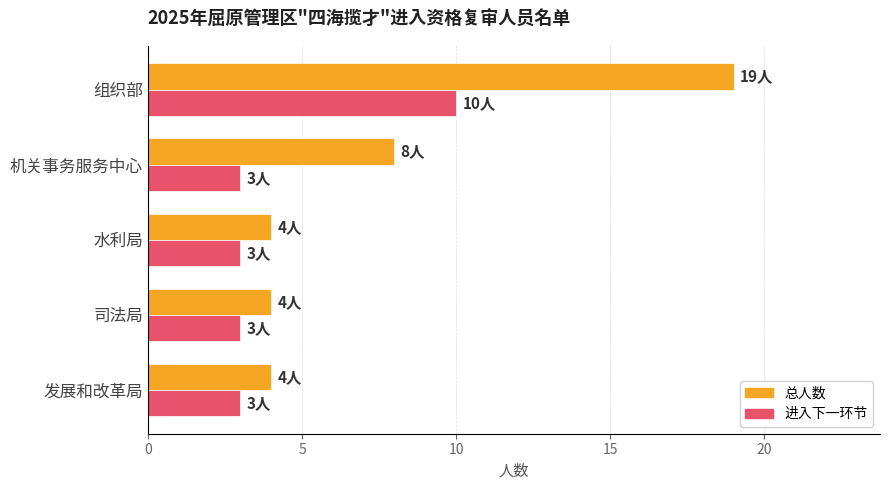

Where is 总人数 nearest to the value 11?

机关事务服务中心